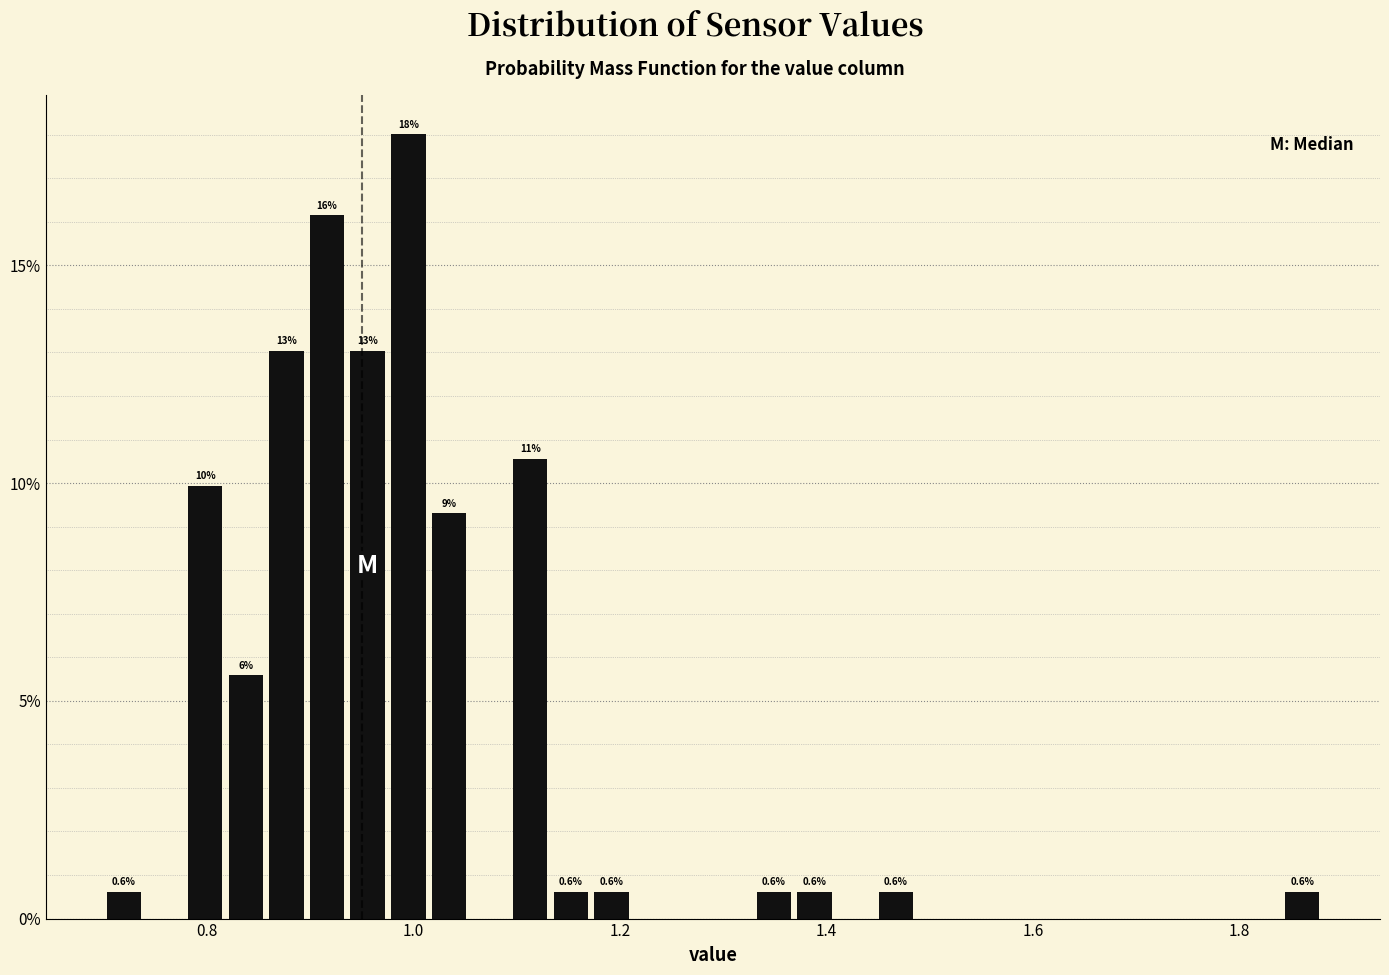

Read against the x-axis, roughly where is the centre of the tallest bar?

1.00